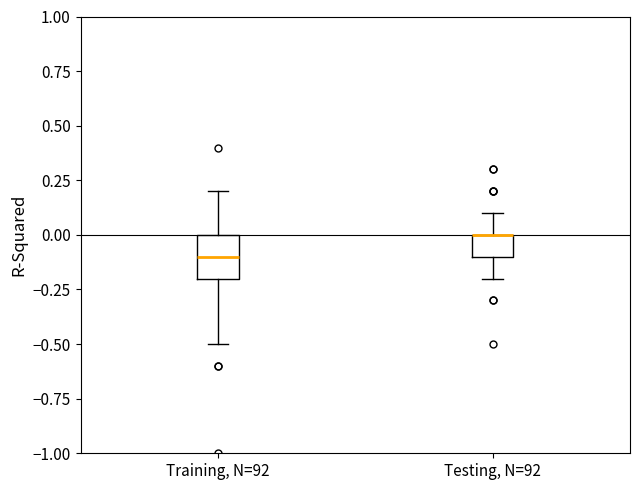

Where does the upper whisker of the box for Training, N=92 end on the y-axis? The values are not printed on the chart, so give them approximately, as read against the axis.

0.2